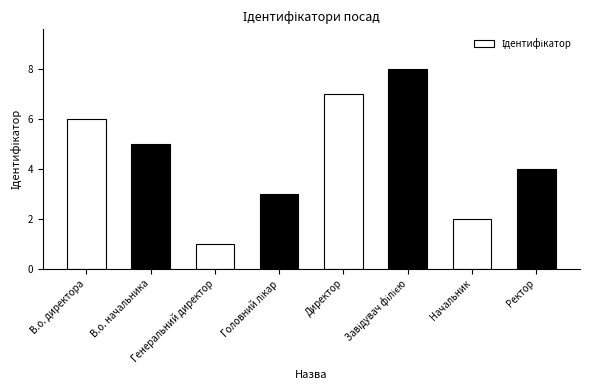

Reading left to right, extract all data points from this chart.

6	5	1	3	7	8	2	4